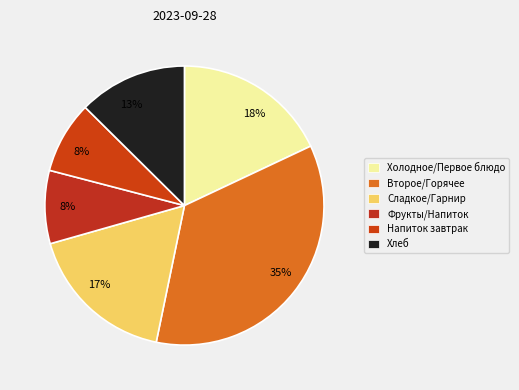

How many slices are in this pie chart?

6